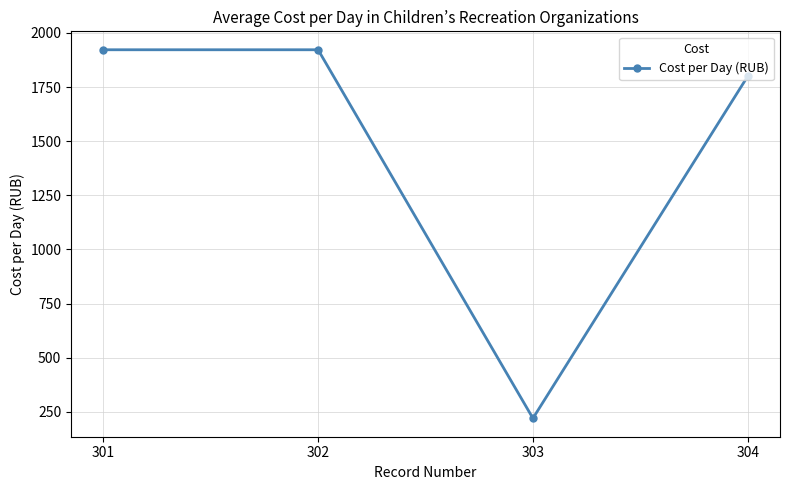

What is the value of the 2nd point from the left?

1922